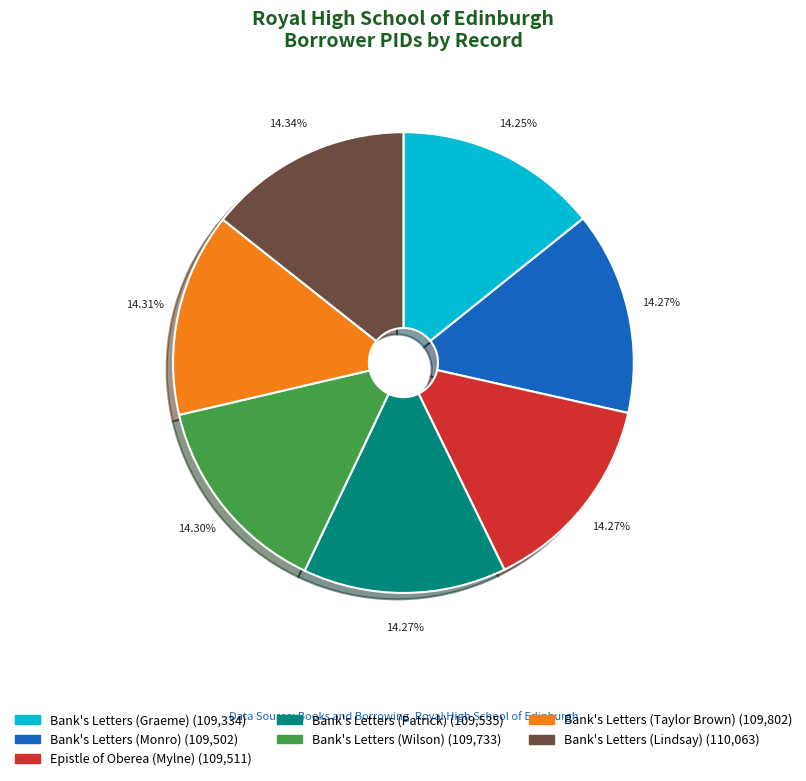

How many slices are in this pie chart?

7